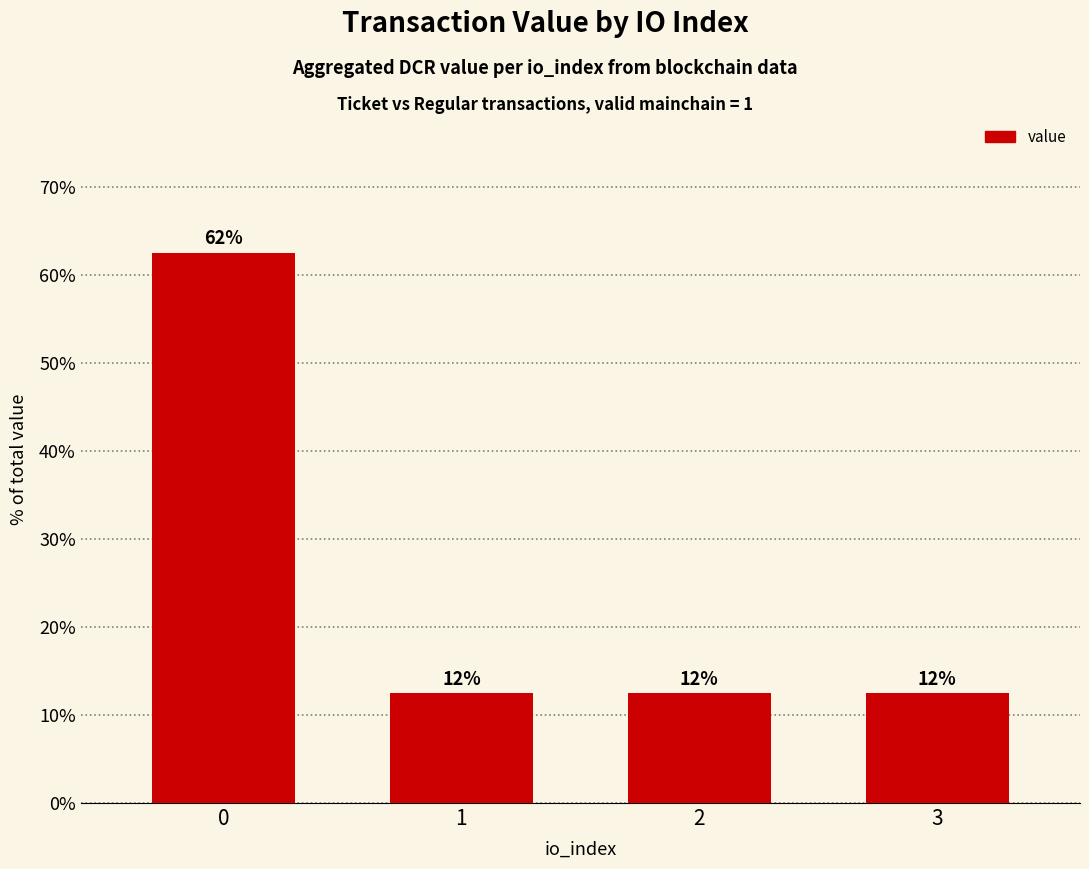

Does the chart contain any negative values?

No